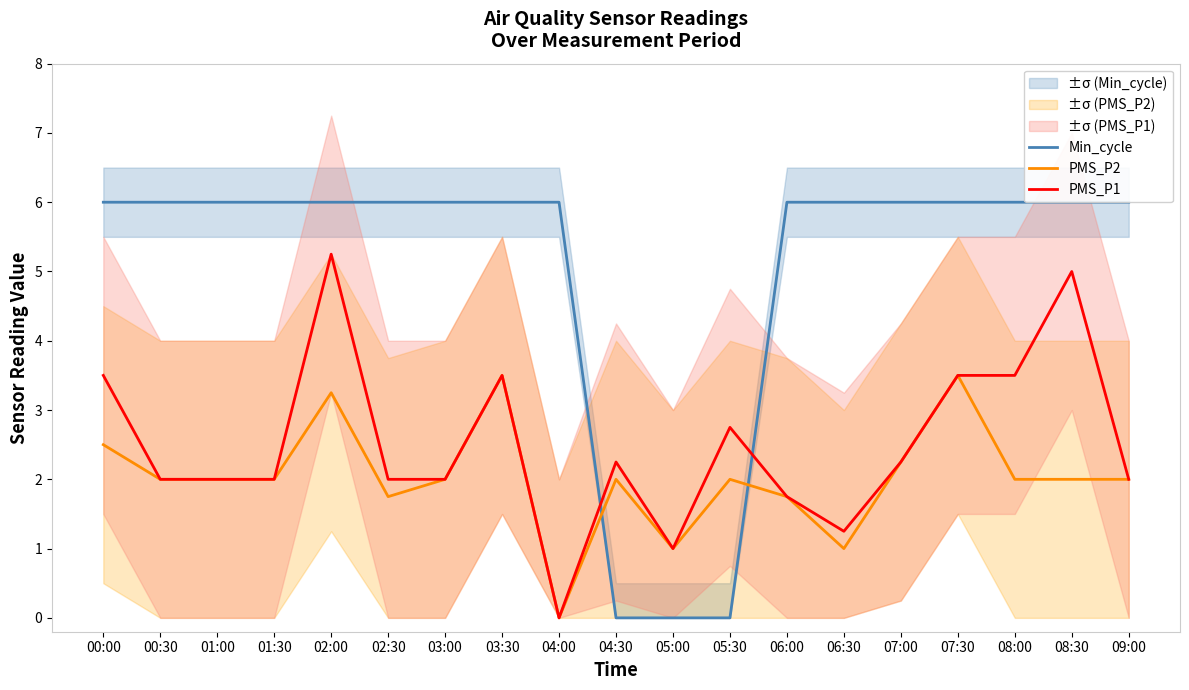

Which series has the largest range (max minus min)?

Min_cycle